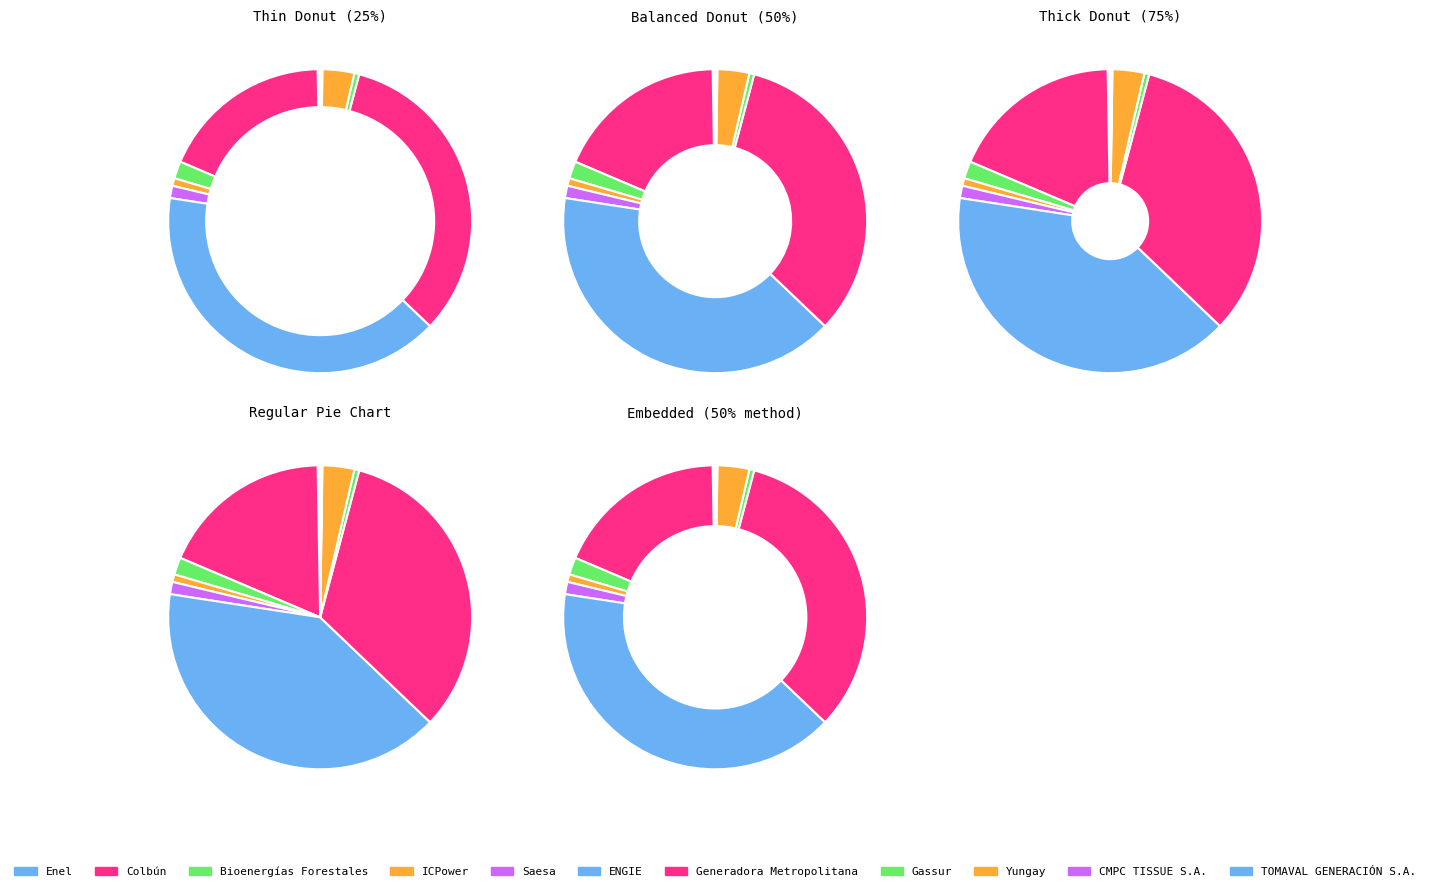

True or false: Yungay accounts for 3% of the total.

True